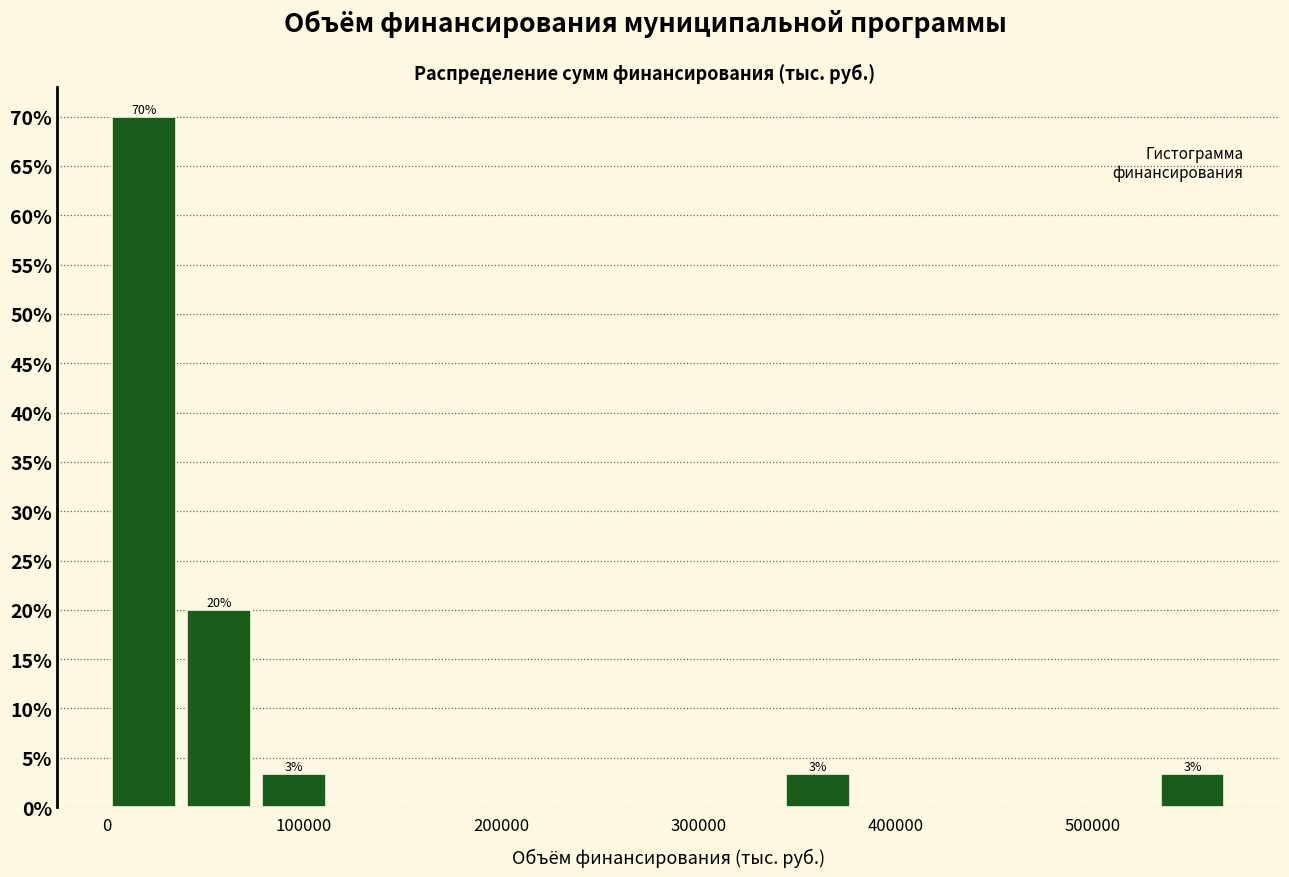

Read against the x-axis, roughly where is the centre of the tallest bar?

20000